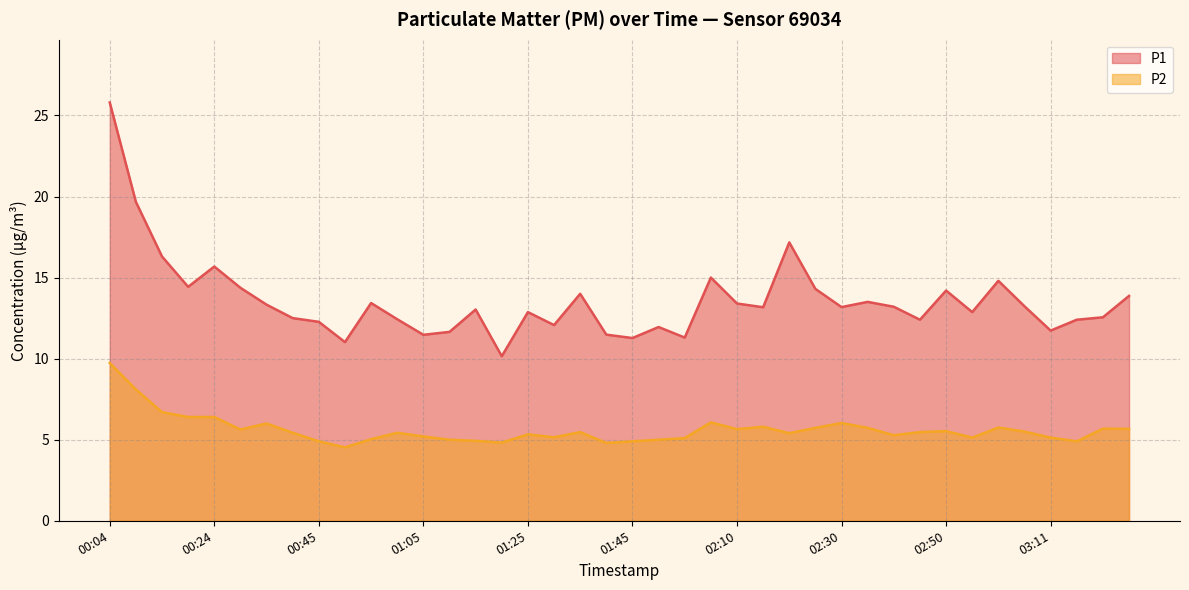

At which category does the chart reach its minimum across all series?

00:50